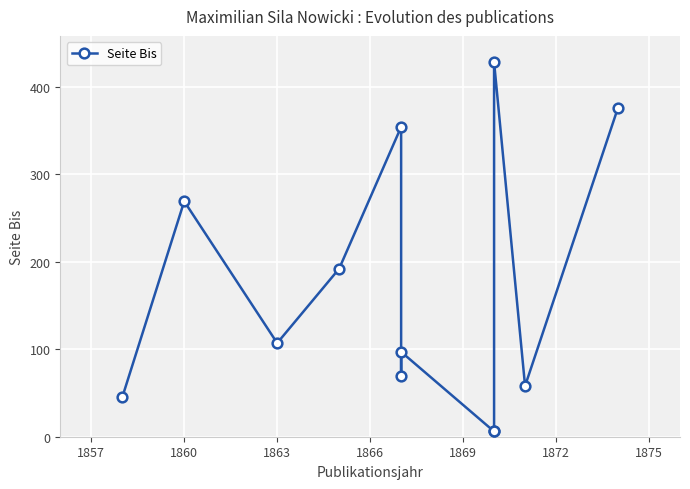

What is the difference between the maximum and minimum values?

422